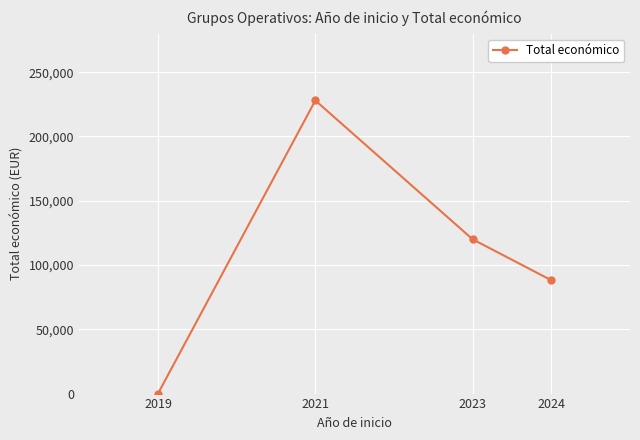

How many lines are shown in the chart?

1